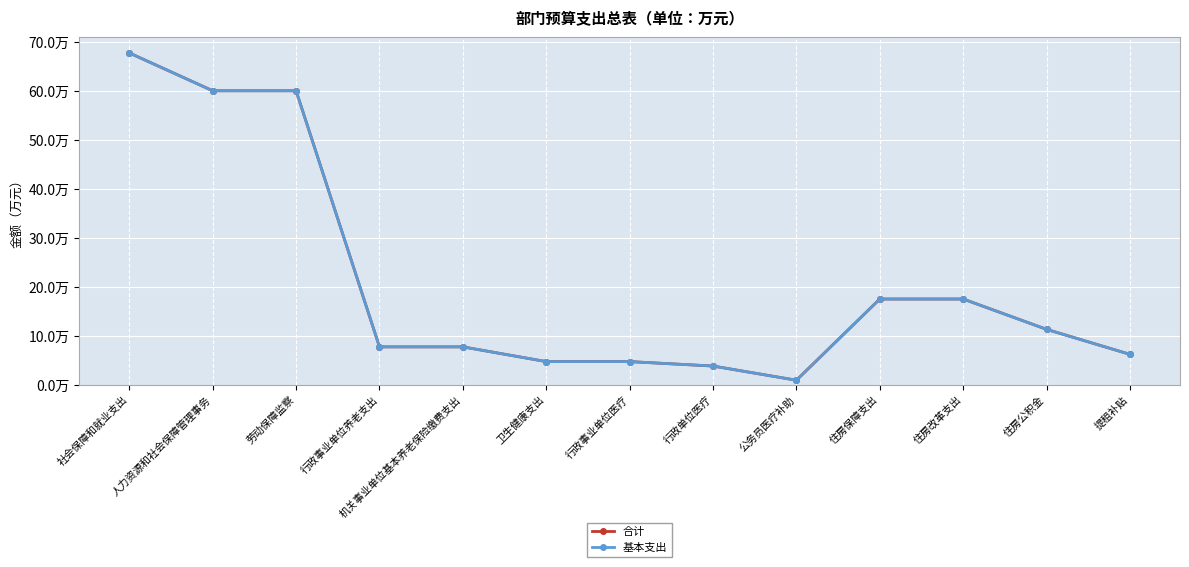

Which series has the largest total across all categories?

合计